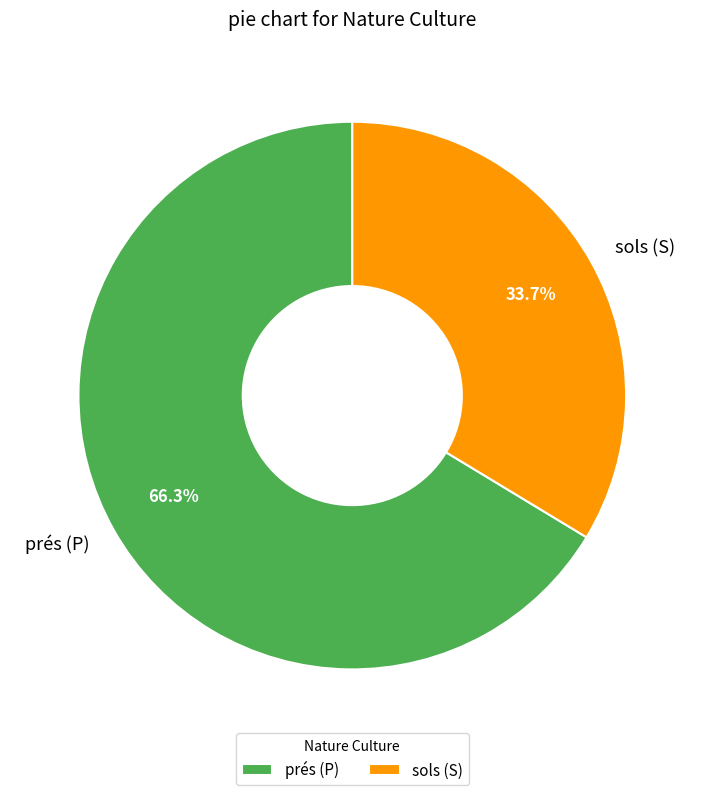

Count the number of slices in the pie.

2